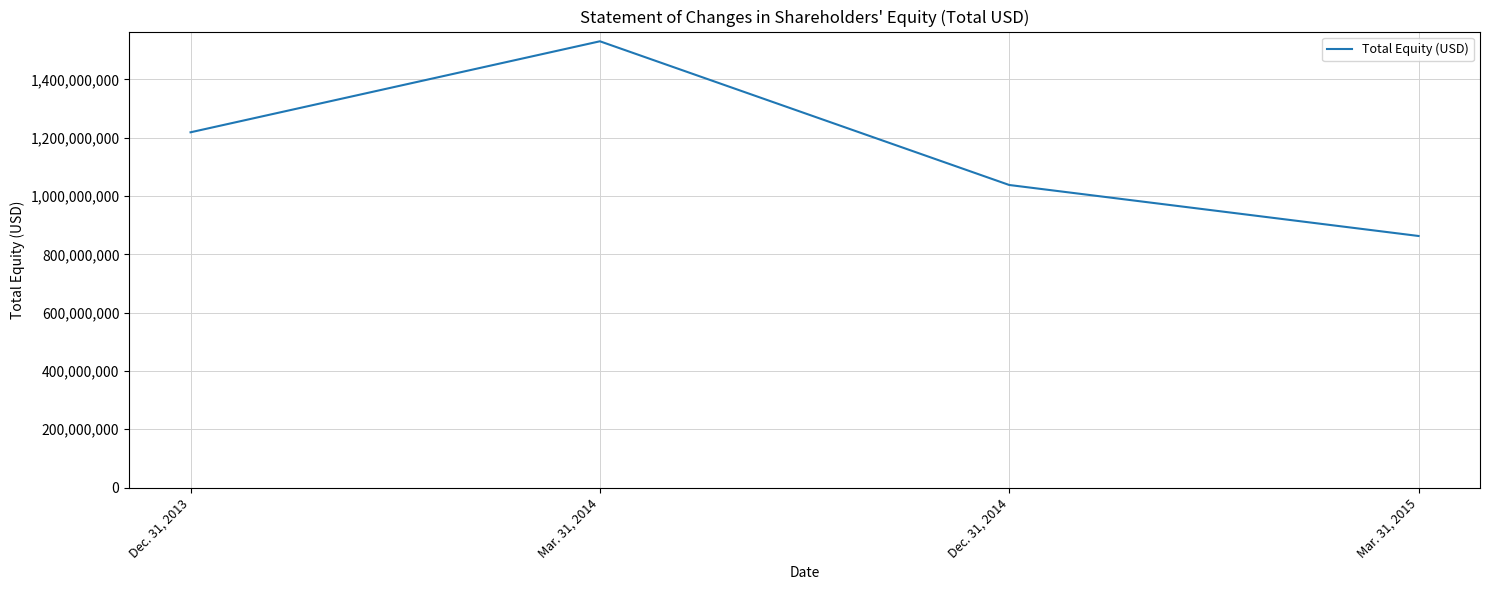

Rank the categories by value from lowest to highest.

Mar. 31, 2015, Dec. 31, 2014, Dec. 31, 2013, Mar. 31, 2014